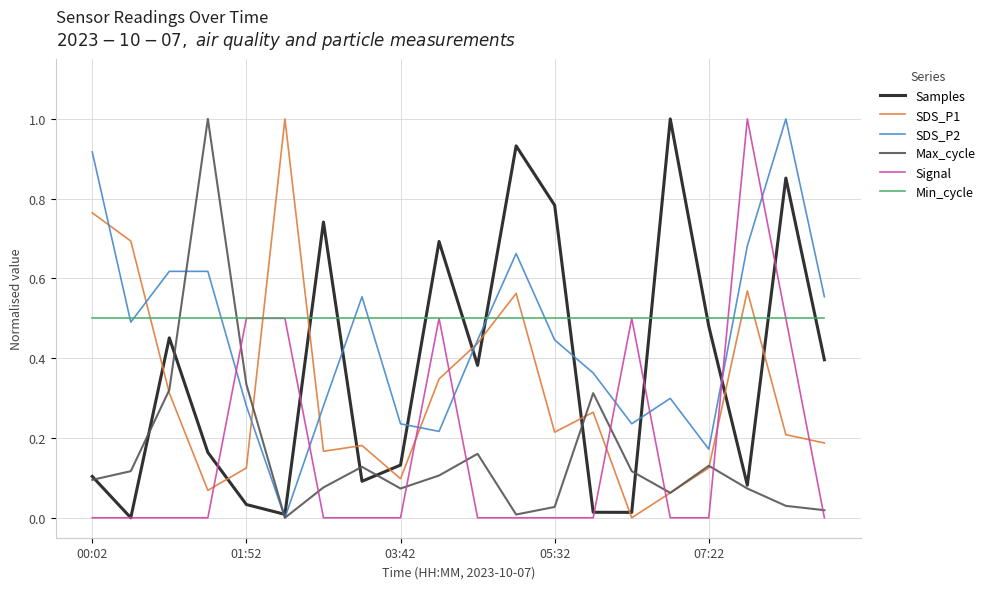

What is the maximum value for SDS_P1?

1.0